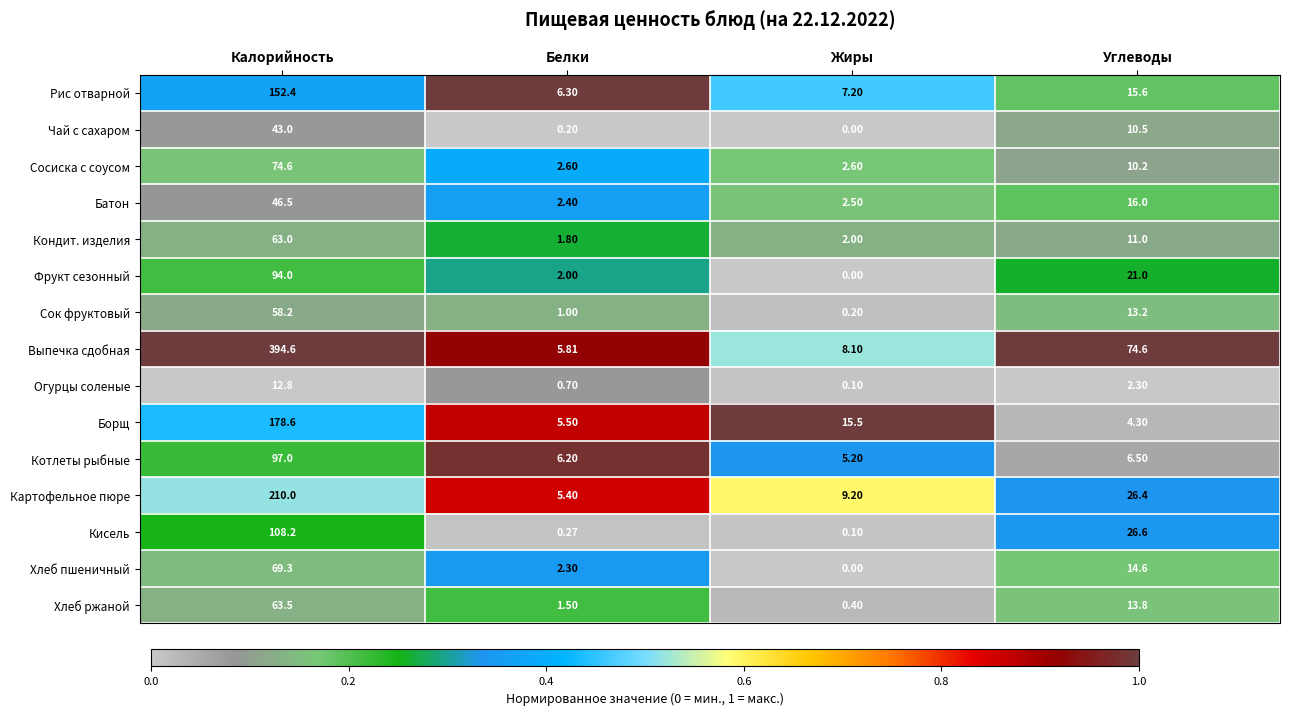

What is the total value across all series at Углеводы?

266.6